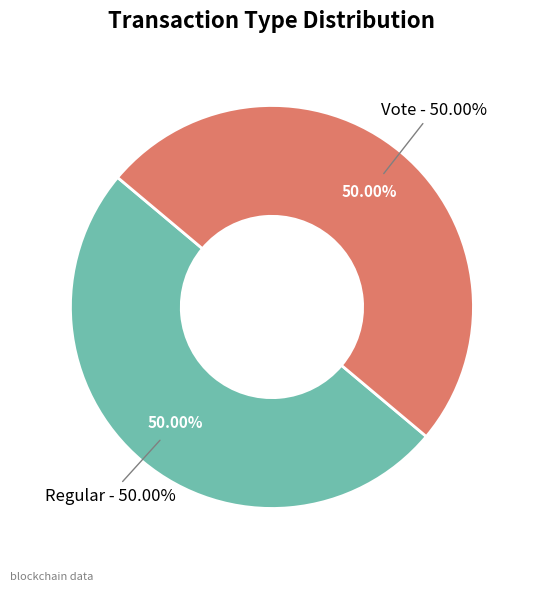

What is the total percentage of Regular (io_index=0) and Vote (io_index=2)?

100.0%